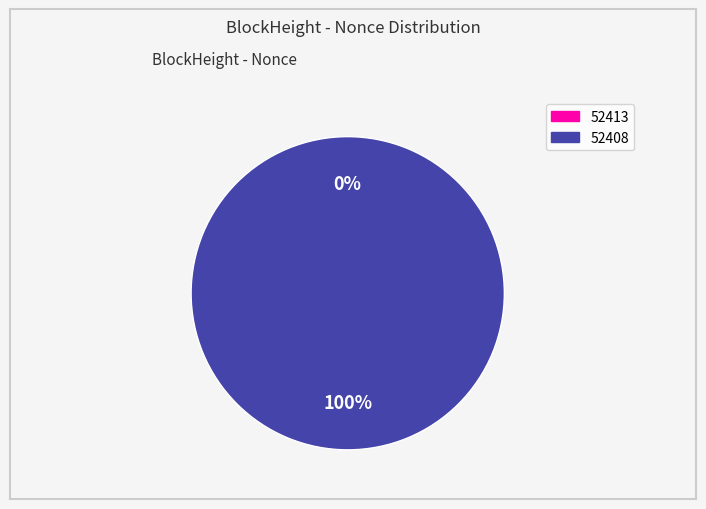

What is the largest slice in the pie chart?

52408